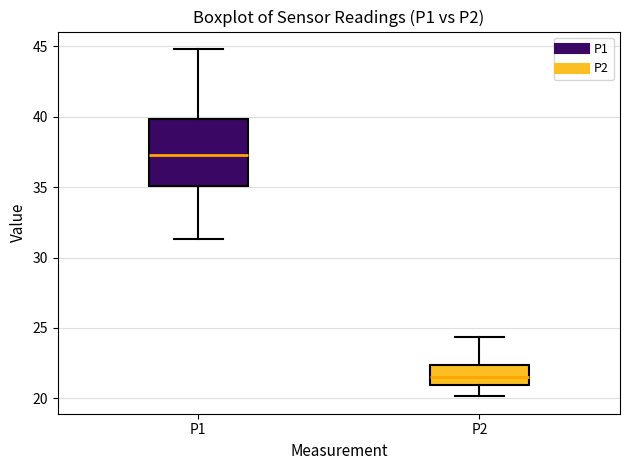

Where does the lower whisker of the box for P2 end on the y-axis? The values are not printed on the chart, so give them approximately, as read against the axis.

20.0